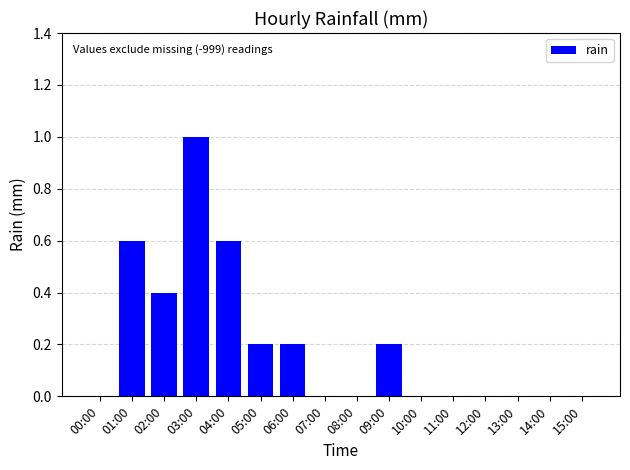

The chart shows a value of 0.1 at 05:00. True or false?

False